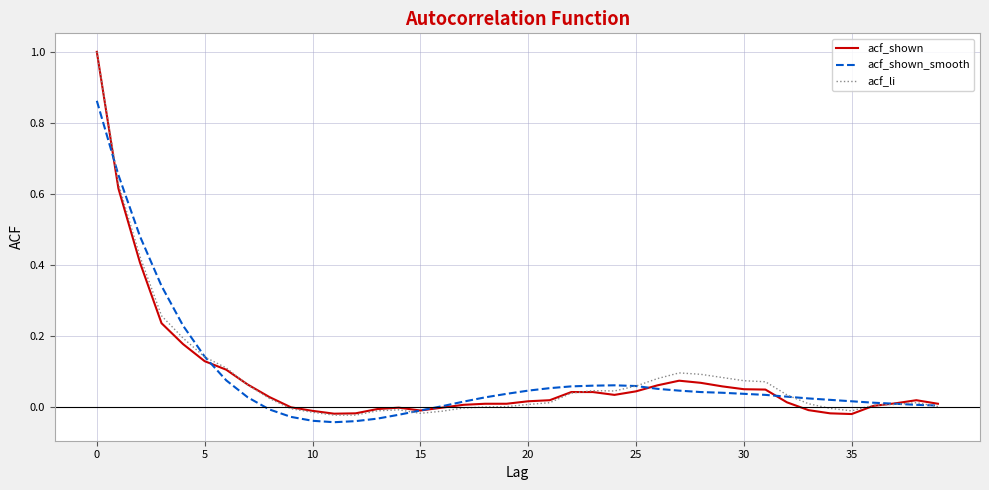

What is the greatest value displayed?

1.0